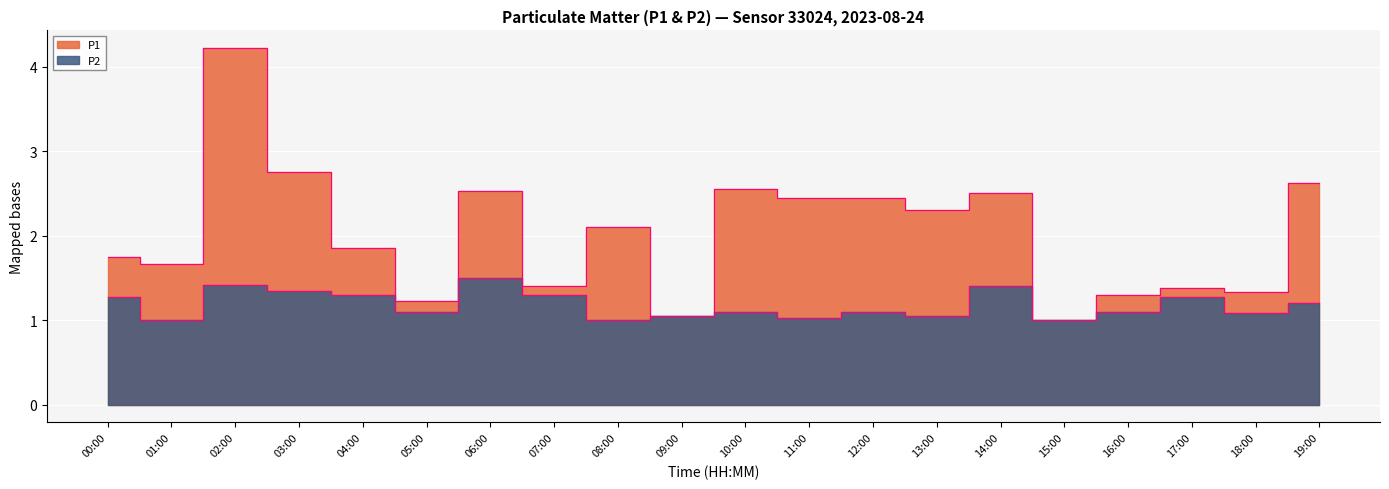

How many lines are shown in the chart?

2